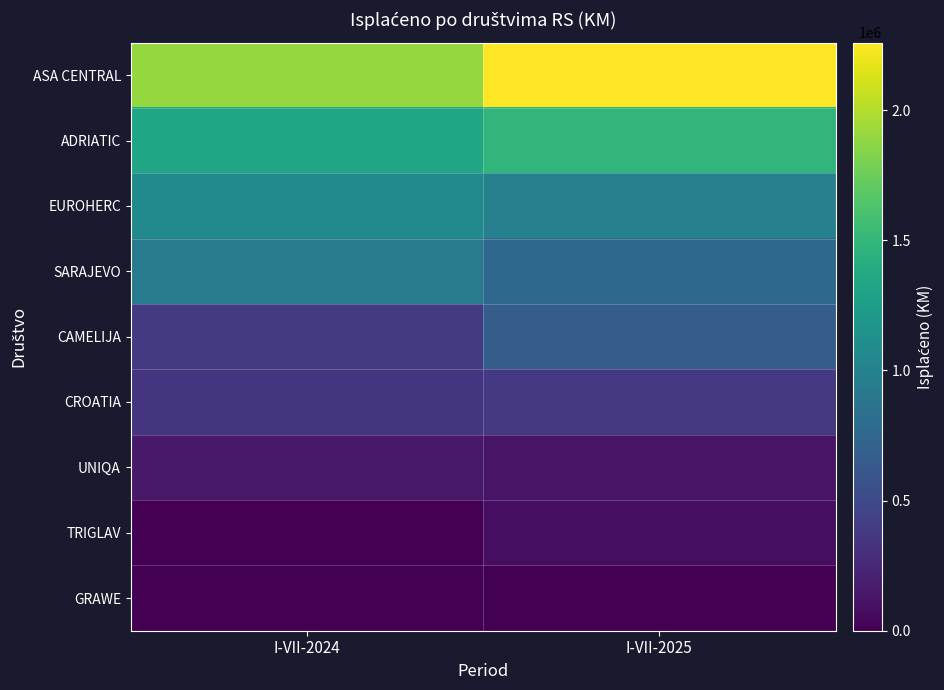

Between I-VII-2024 and I-VII-2025, which series saw the biggest shift?

ASA CENTRAL